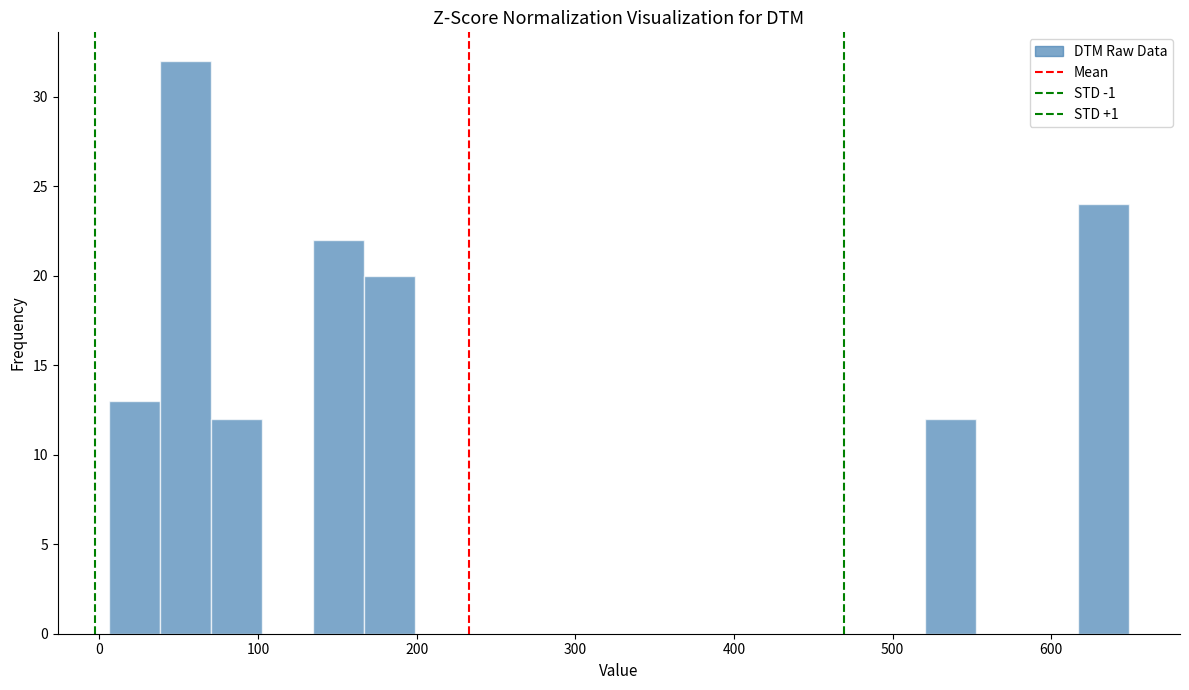

Around what value on the x-axis is the tallest bar? Give the approximate position of its centre, as read against the axis.

50